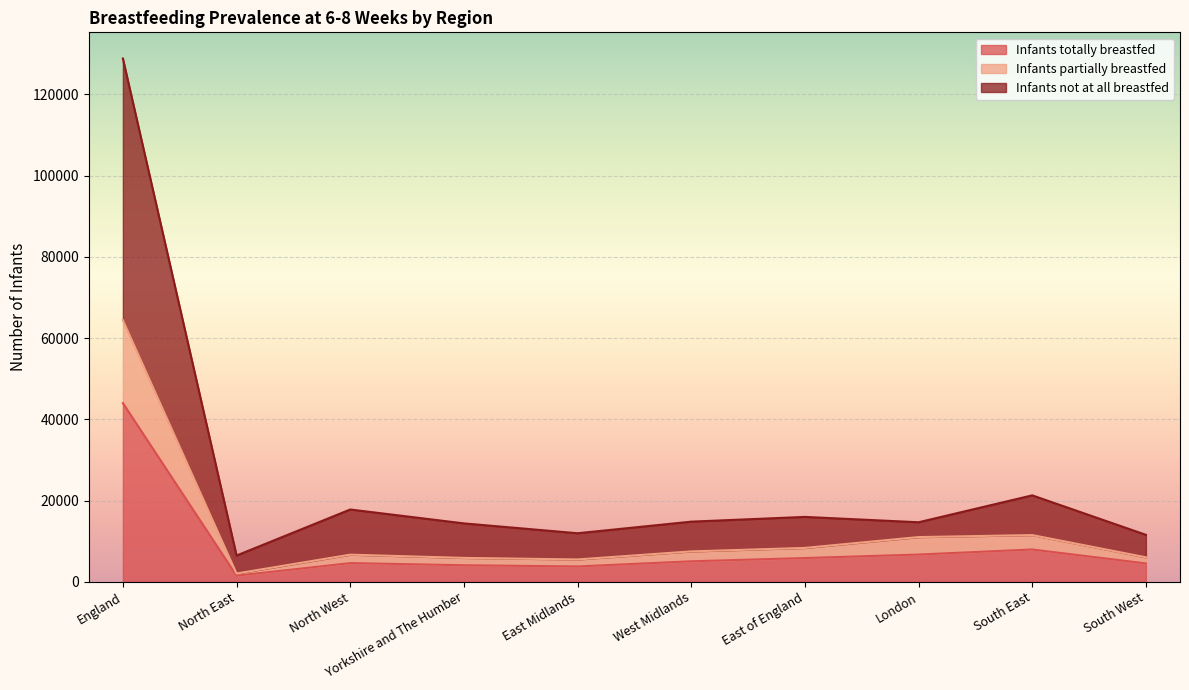

What is the difference between the maximum and second lowest values in the Infants not at all breastfed series?

117268